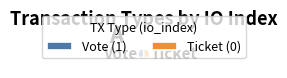

What percentage do Ticket and Vote together represent?

100.0%